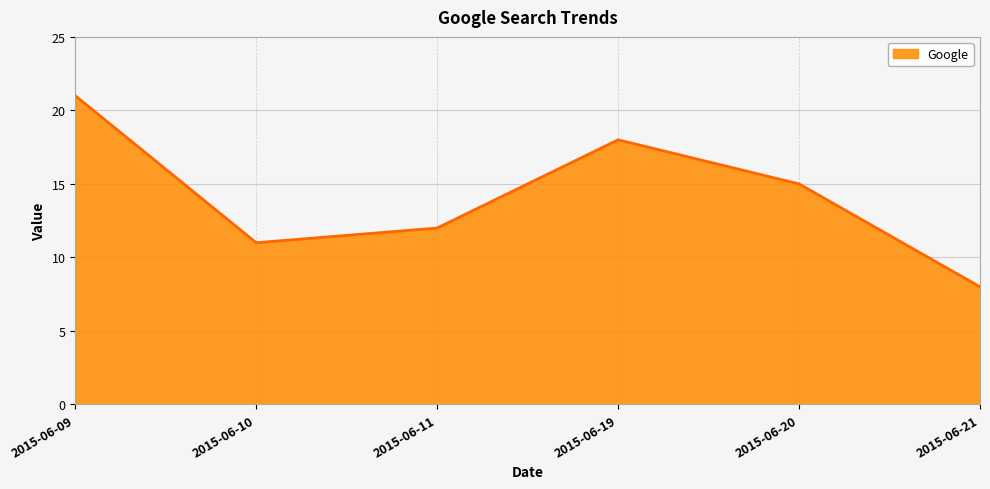

What value does the data have at 2015-06-19, to the nearest 10?

20